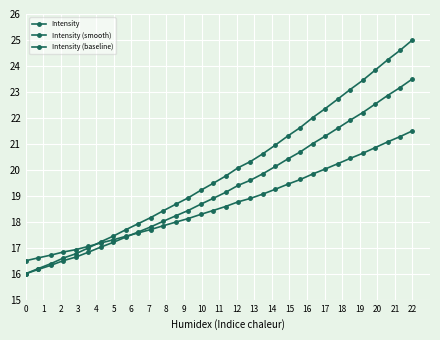

Reading right to left, list all the values displayed in this chart.

Intensity: 25.0	24.6	24.2	23.8	23.4	23.1	22.7	22.4	22.0	21.6	21.3	21.0	20.6	20.3	20.1	19.8	19.5	19.2	18.9	18.7	18.4	18.2	17.9	17.7	17.4	17.2	17.0	16.8	16.6	16.4	16.2	16.0
Intensity (smooth): 23.5	23.2	22.9	22.5	22.2	21.9	21.6	21.3	21.0	20.7	20.4	20.1	19.8	19.6	19.4	19.1	18.9	18.7	18.4	18.2	18.0	17.8	17.6	17.4	17.2	17.0	16.8	16.6	16.5	16.3	16.2	16.0
Intensity (baseline): 21.5	21.3	21.1	20.9	20.6	20.4	20.2	20.0	19.8	19.6	19.4	19.3	19.1	18.9	18.8	18.6	18.4	18.3	18.1	18.0	17.8	17.7	17.6	17.4	17.3	17.2	17.1	16.9	16.8	16.7	16.6	16.5